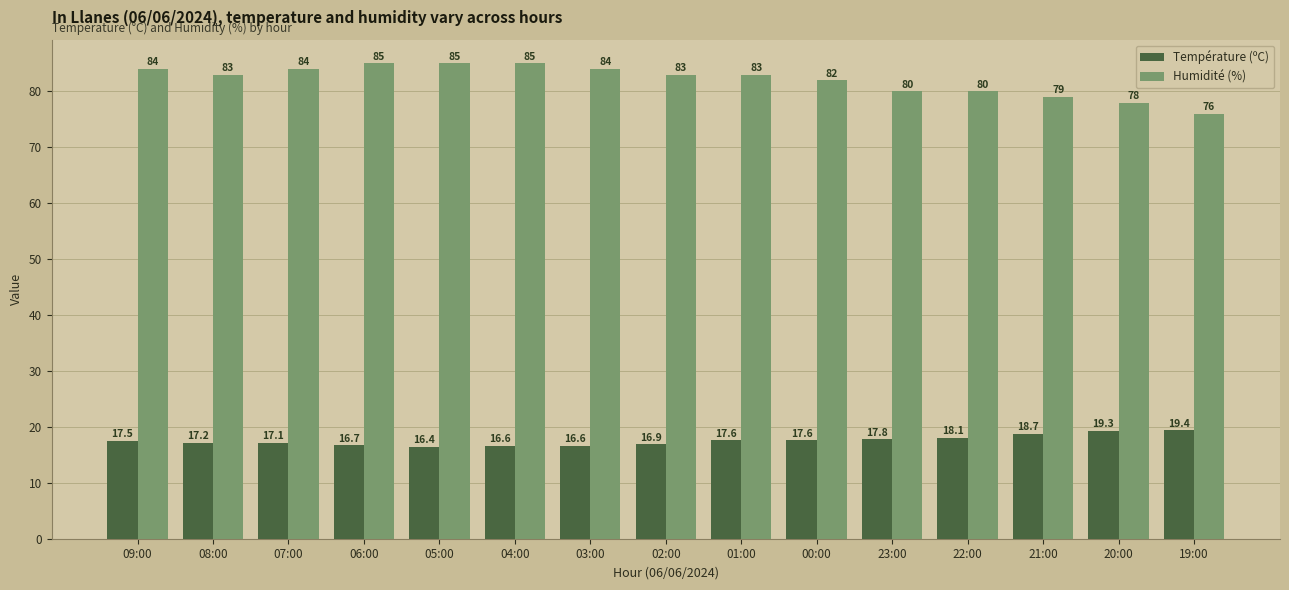

List the series in order of their peak value, lowest first.

Température (ºC), Humidité (%)